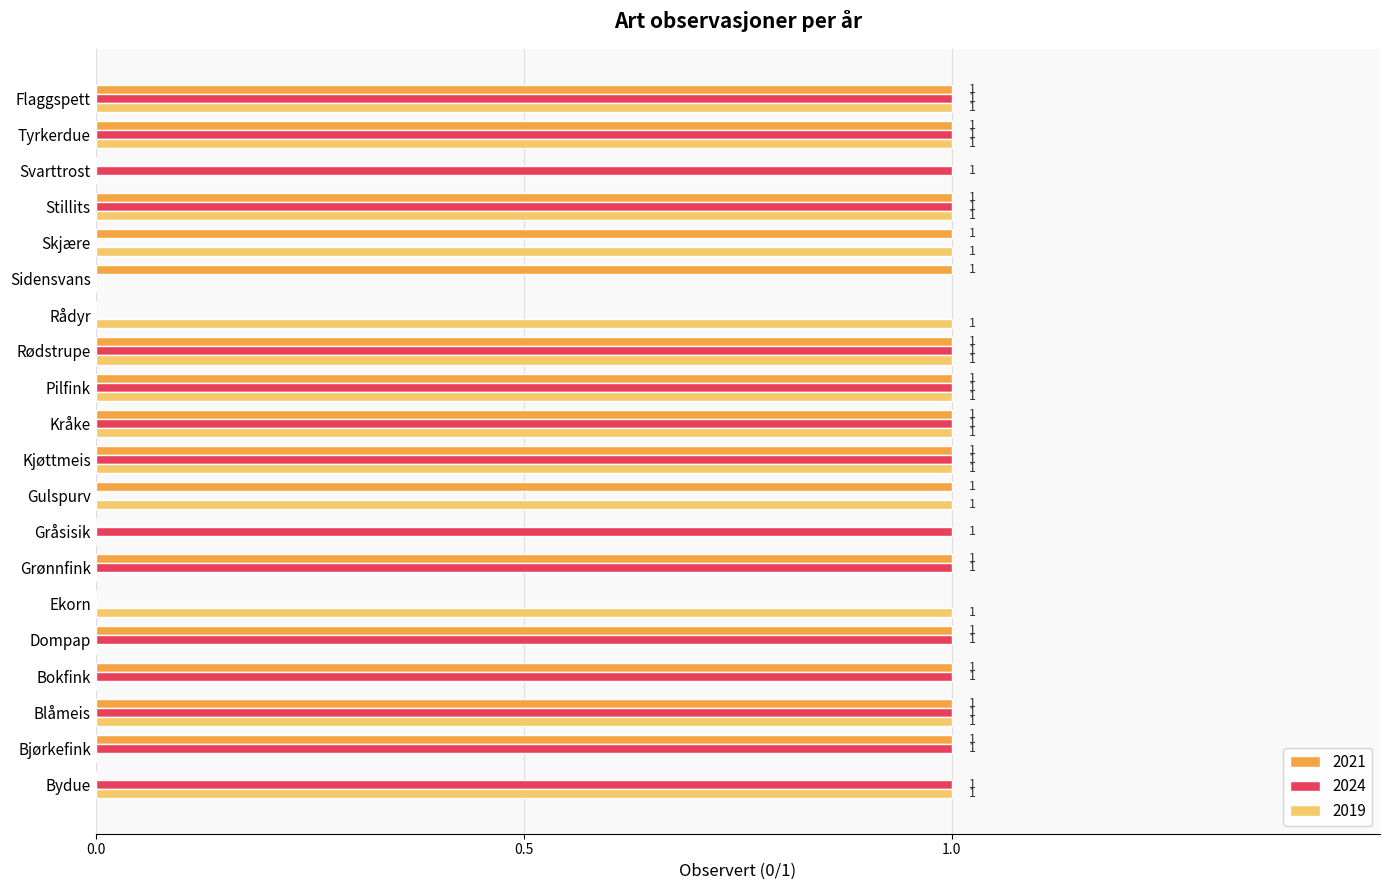

What is the sum of all 2021 values?

15